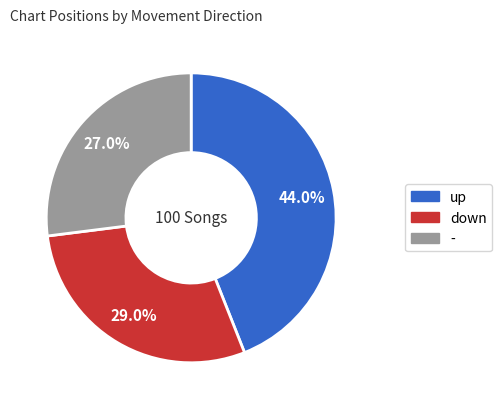

The - slice represents 27% of the pie. True or false?

True